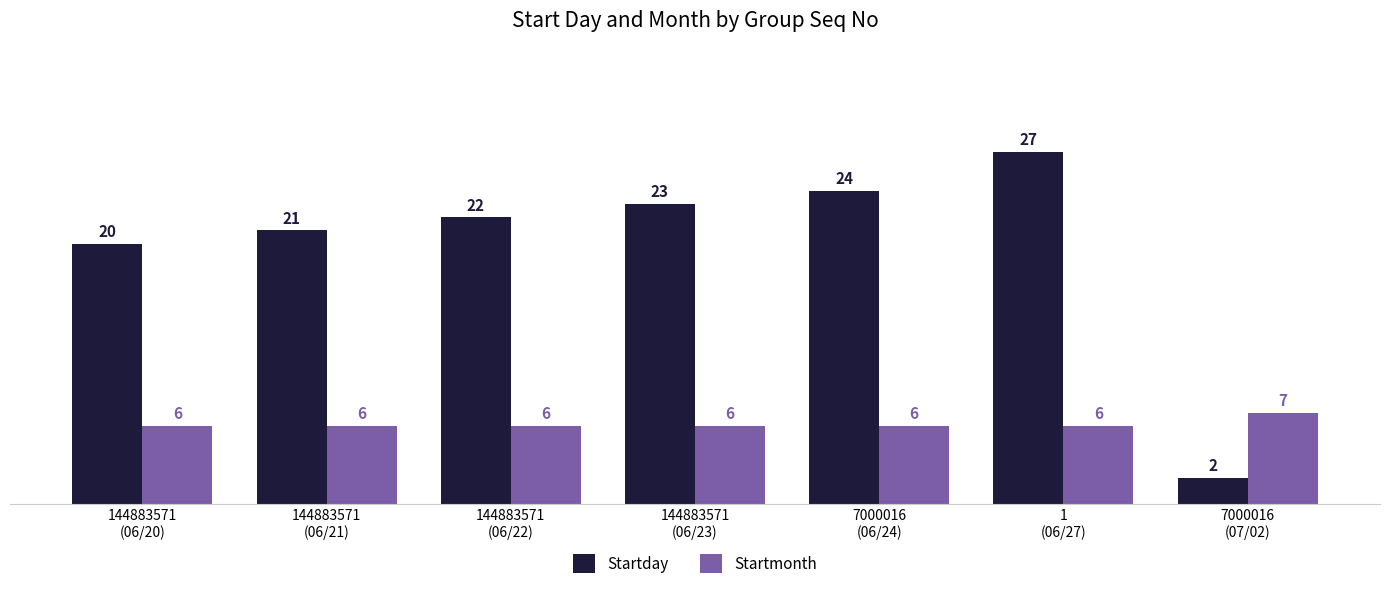

What is the maximum value for Startday?

27